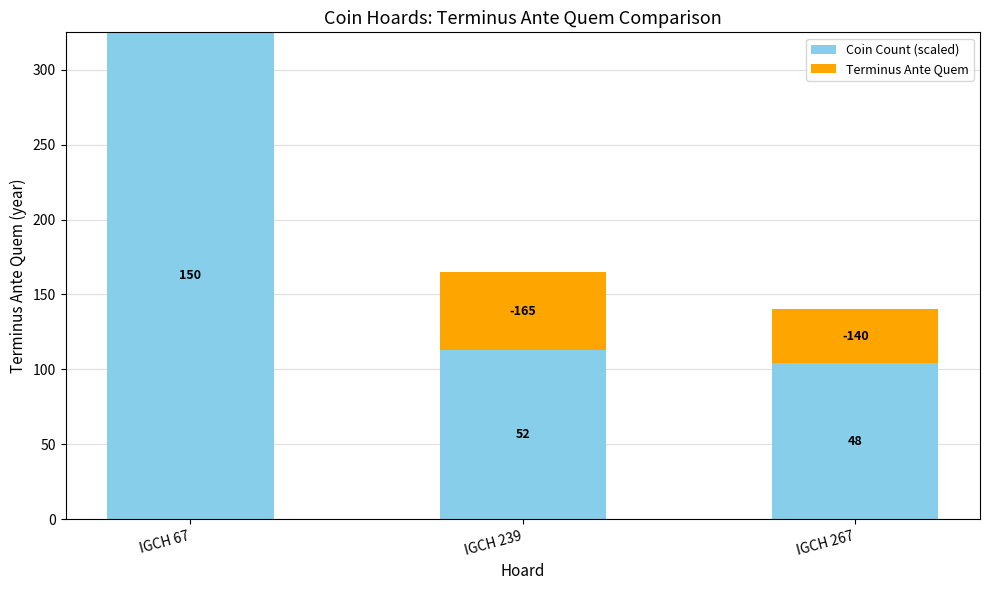

What is the average value of the Coin Count (scaled) series?

180.6